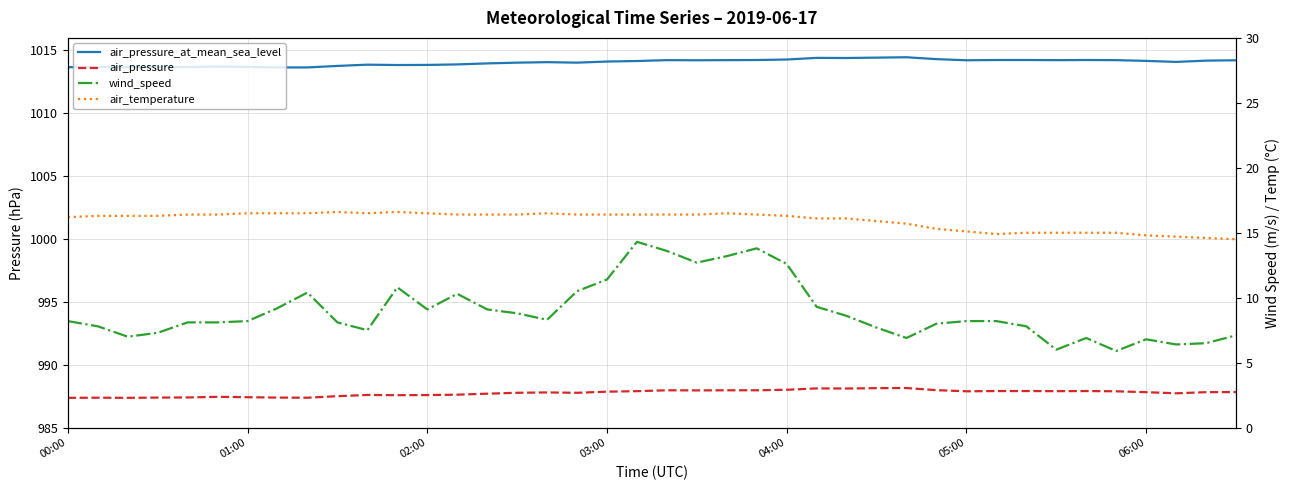

True or false: air_pressure_at_mean_sea_level has more than 1 interior local peaks.

True